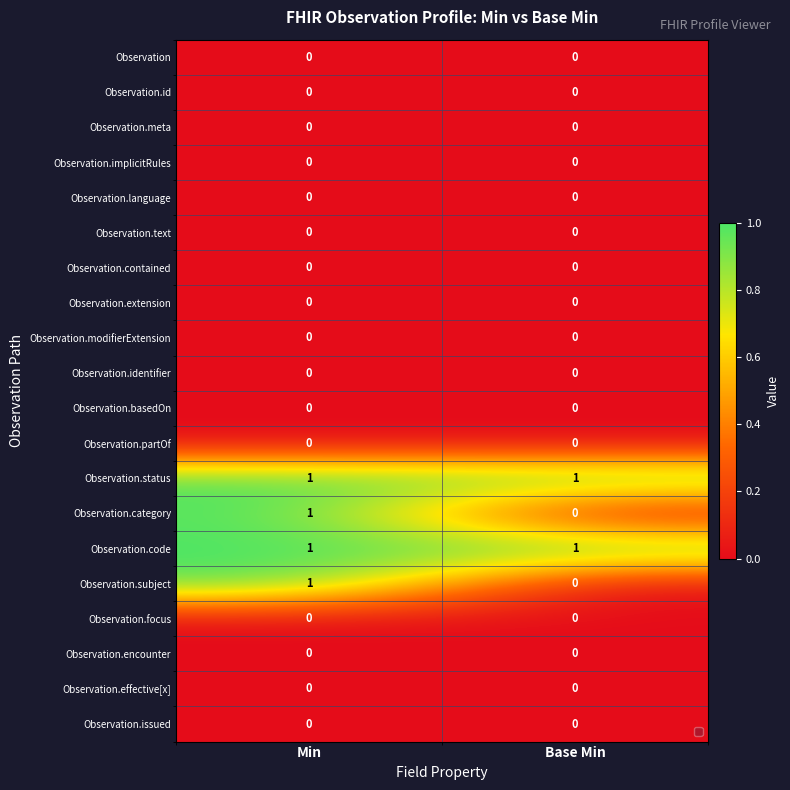

Count the number of categories in the chart.

2